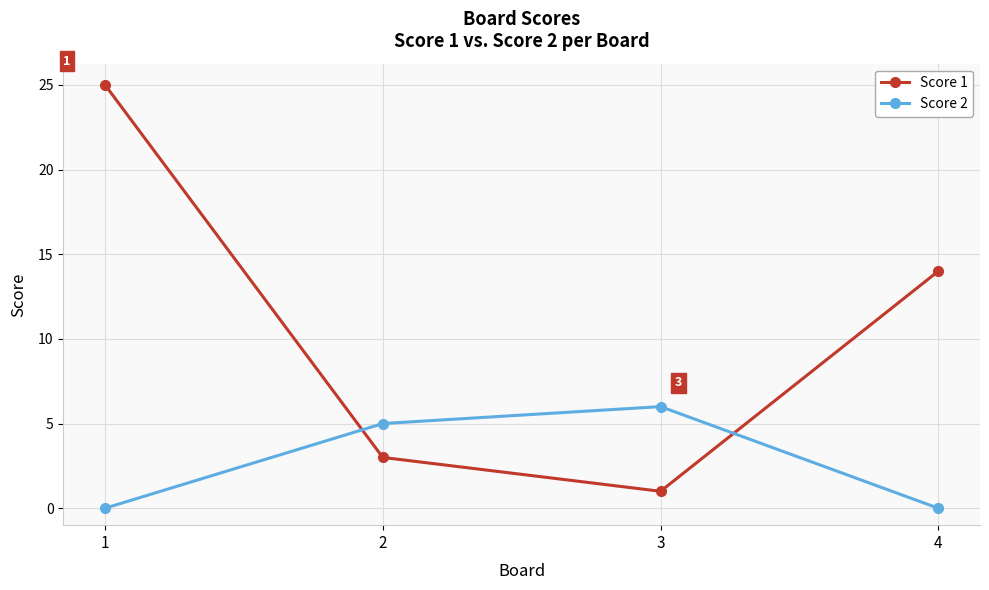

What is the total value across all series at 4?

14